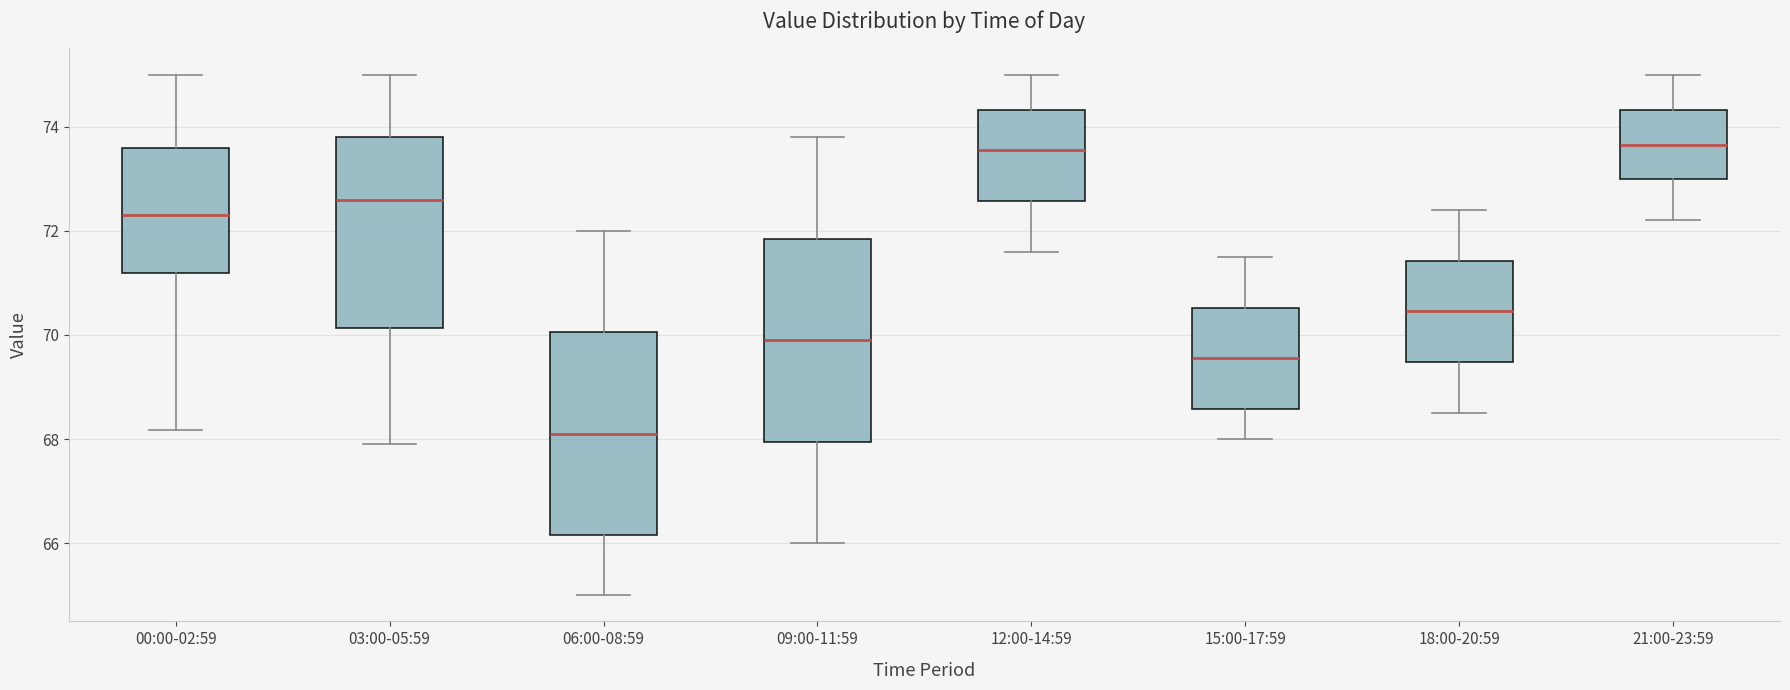

Reading left to right, transcribe this box plot: for each box, give where its median line is, the range the box spans, and where its two whiskers end, as read against the y-axis. The values are not printed on the chart, so give them approximately, as read against the axis.

00:00-02:59: median 72.2, box 71.2 to 73.6, whiskers 68.2 to 75.0
03:00-05:59: median 72.6, box 70.2 to 73.8, whiskers 68.0 to 75.0
06:00-08:59: median 68.2, box 66.2 to 70.0, whiskers 65.0 to 72.0
09:00-11:59: median 70.0, box 68.0 to 71.8, whiskers 66.0 to 73.8
12:00-14:59: median 73.6, box 72.6 to 74.4, whiskers 71.6 to 75.0
15:00-17:59: median 69.6, box 68.6 to 70.6, whiskers 68.0 to 71.6
18:00-20:59: median 70.4, box 69.4 to 71.4, whiskers 68.6 to 72.4
21:00-23:59: median 73.6, box 73.0 to 74.4, whiskers 72.2 to 75.0